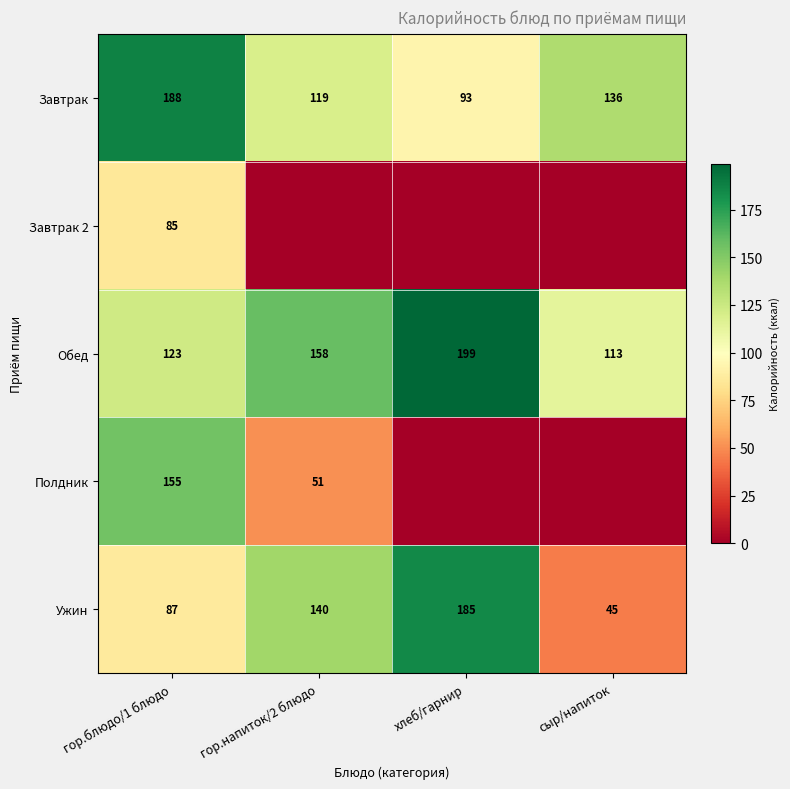

What is the sum of all Обед values?

593